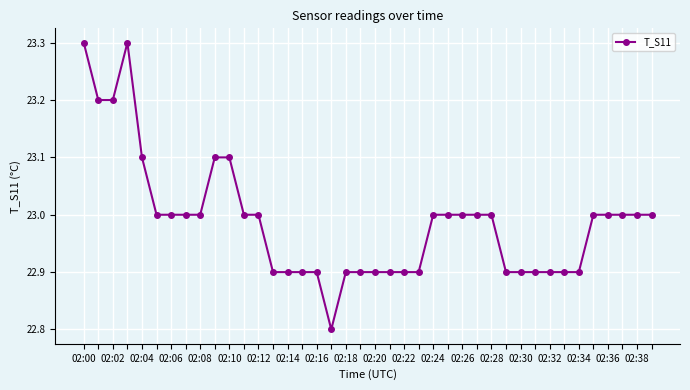

True or false: the data has more than 0 interior local peaks.

True